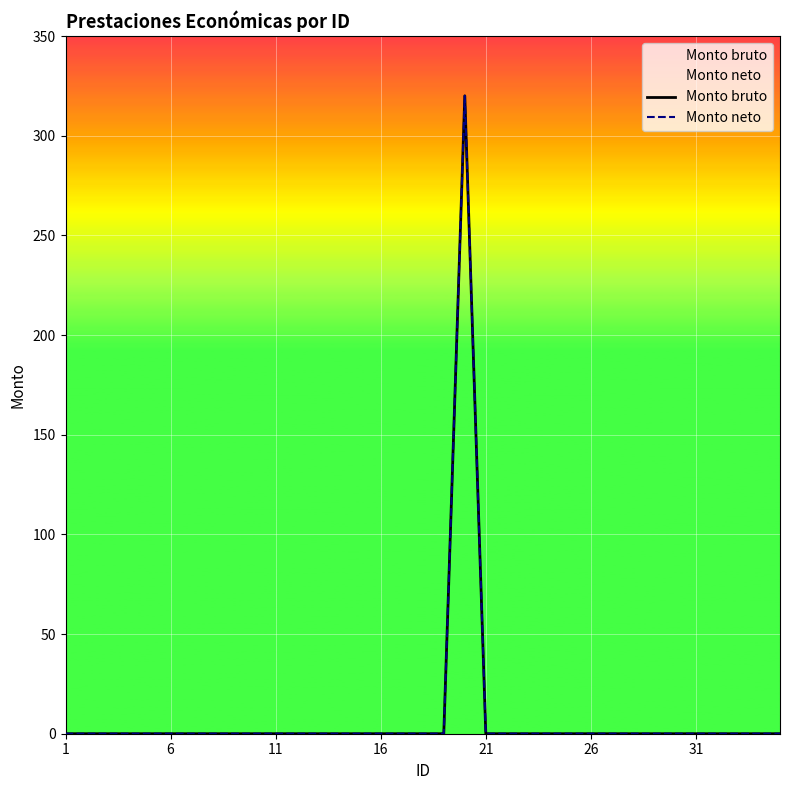

Which series has the largest total across all categories?

Monto bruto